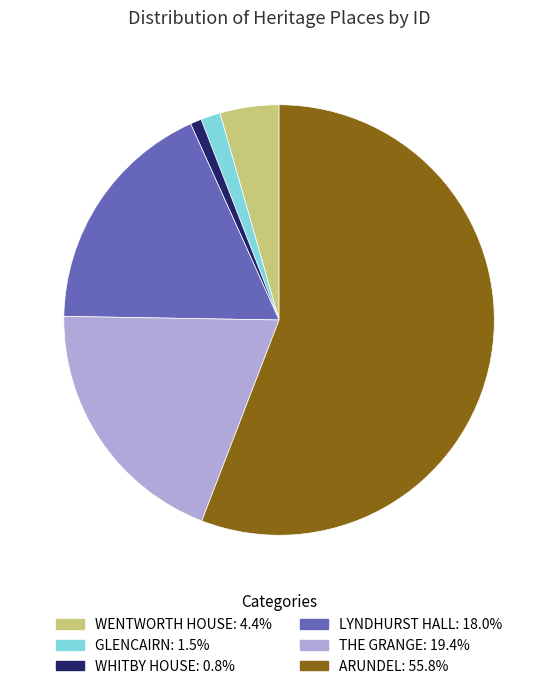

What is the majority slice?

ARUNDEL